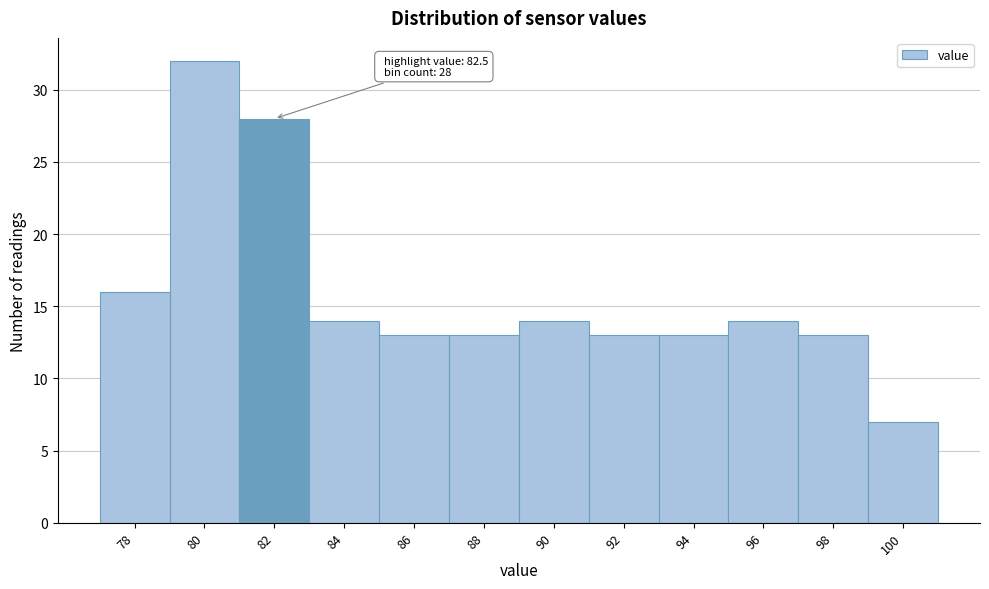

Reading right to left, transcribe all the data shown in this chart.

100=7	98=13	96=14	94=13	92=13	90=14	88=13	86=13	84=14	82=28	80=32	78=16